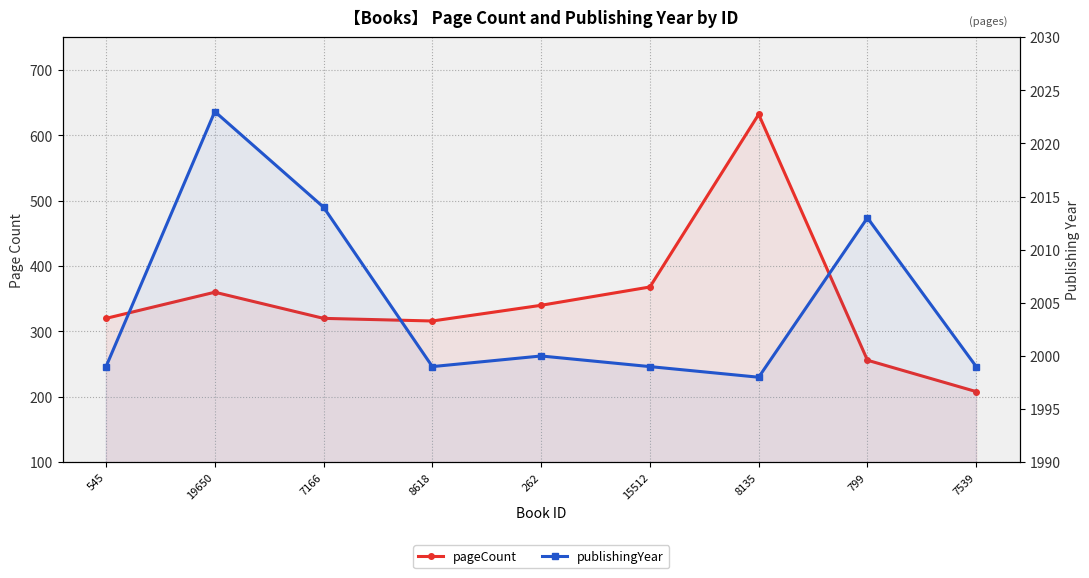

In pageCount, how many points are lower than both neighbors (excluding endpoints)?

1